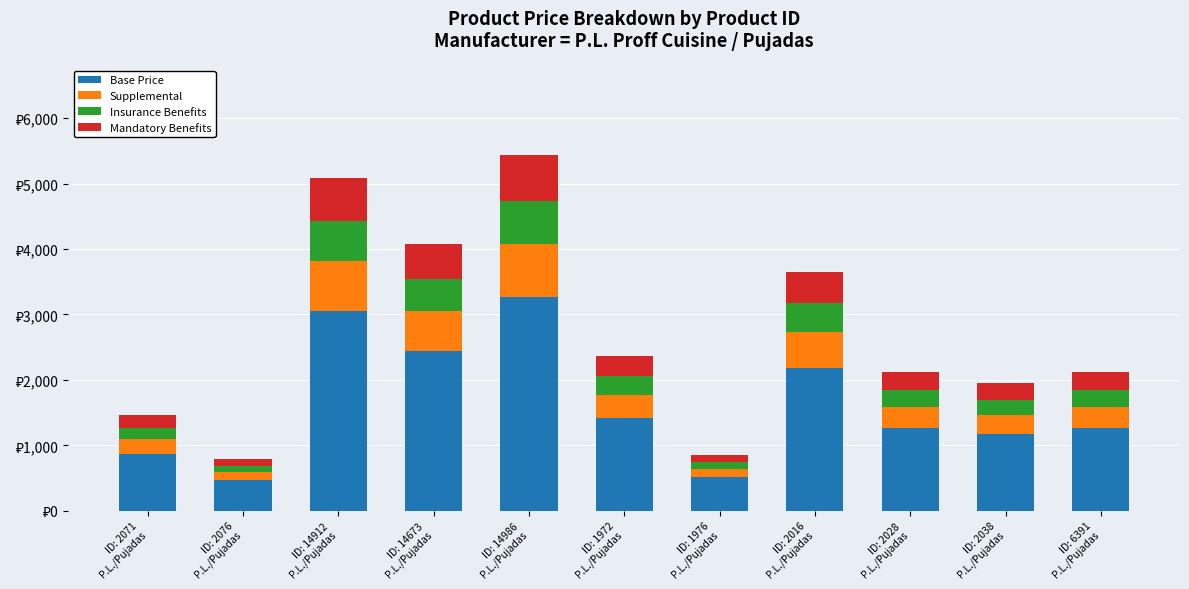

Does the chart contain any negative values?

No